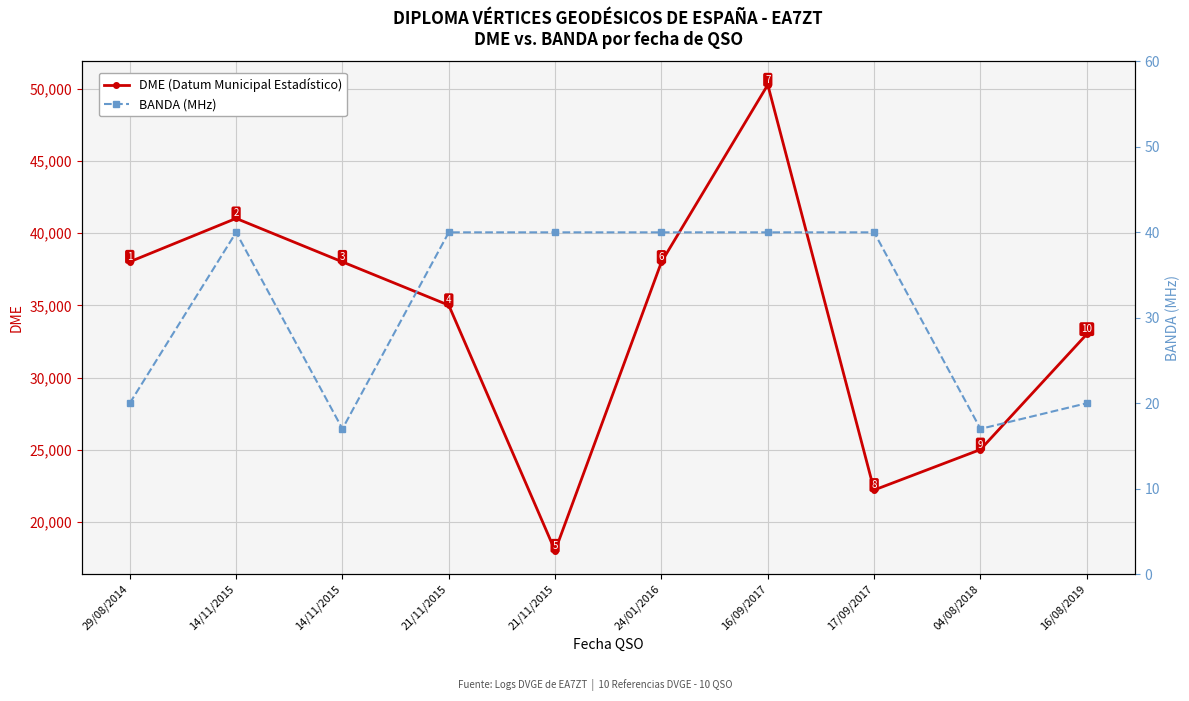

Is it true that DME (Datum Municipal Estadístico) equals 33008 at 16/08/2019?

True